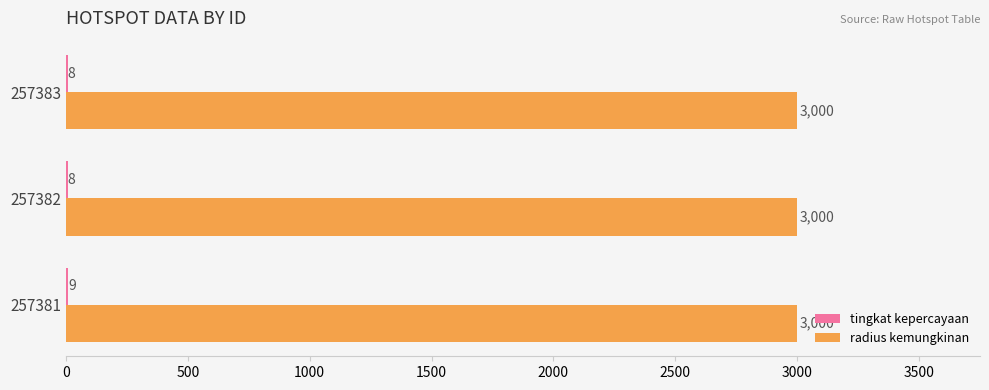

The value of radius kemungkinan at 257381 is 3000. True or false?

True